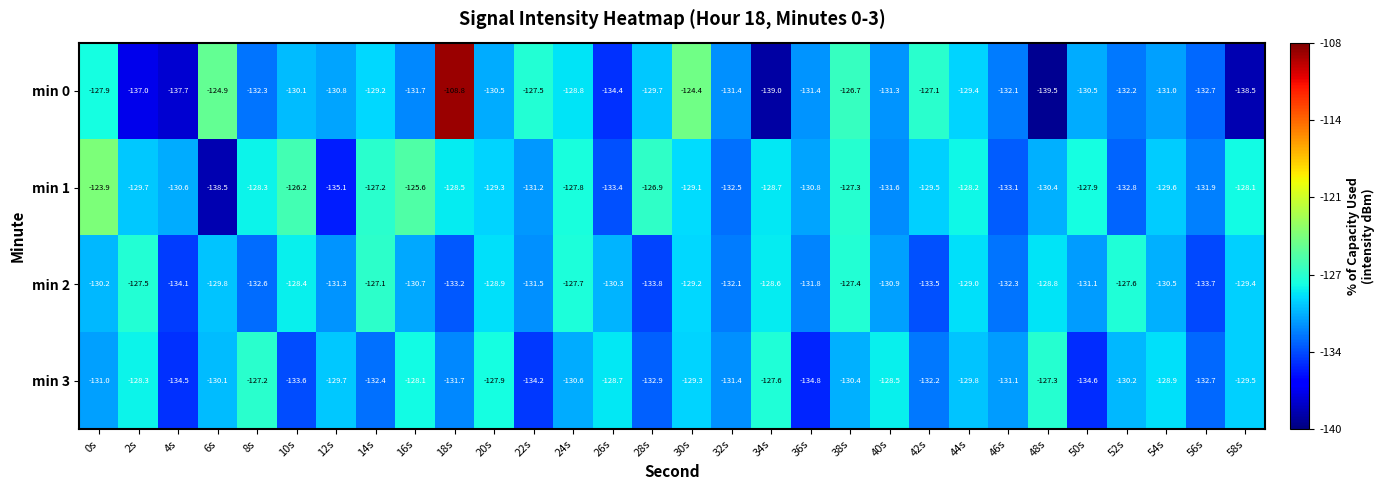

True or false: min 0 has a value of -194.5 at 12s.

False